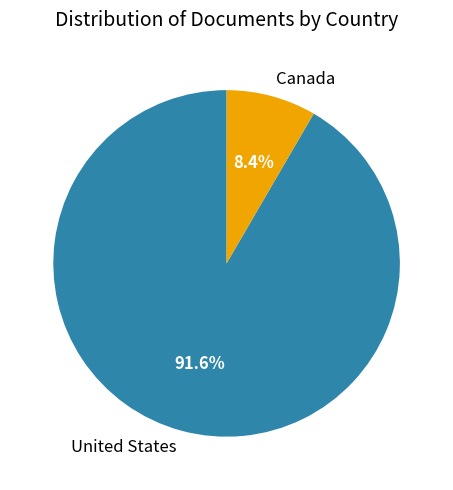

To the nearest percent, what portion does United States represent?

92%